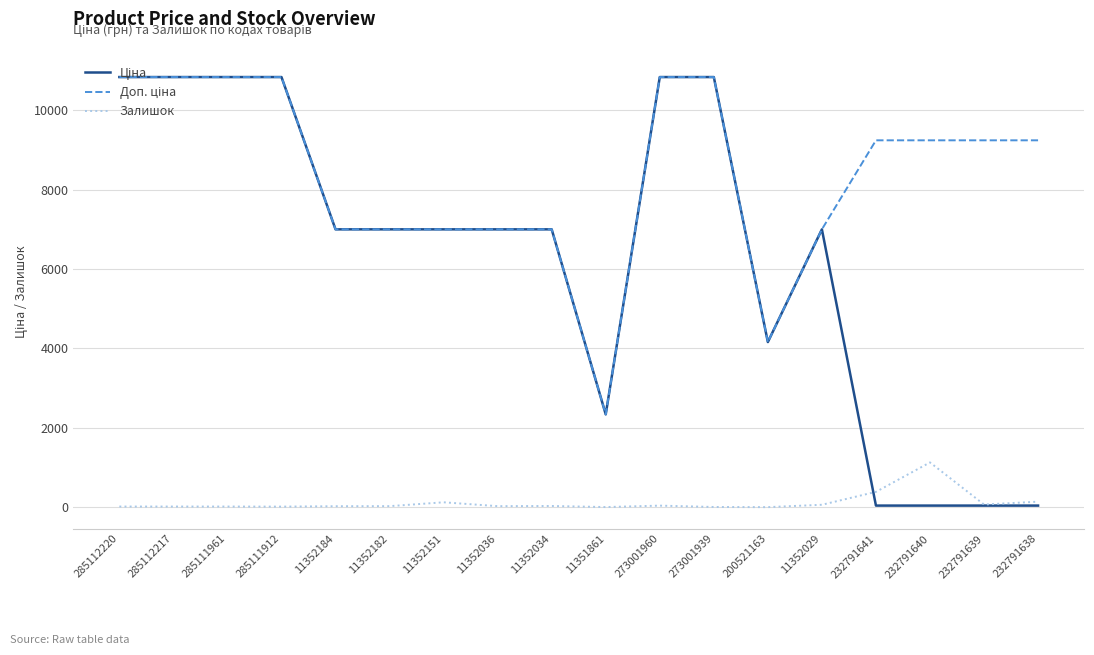

What is the maximum value for Залишок?

1129.0